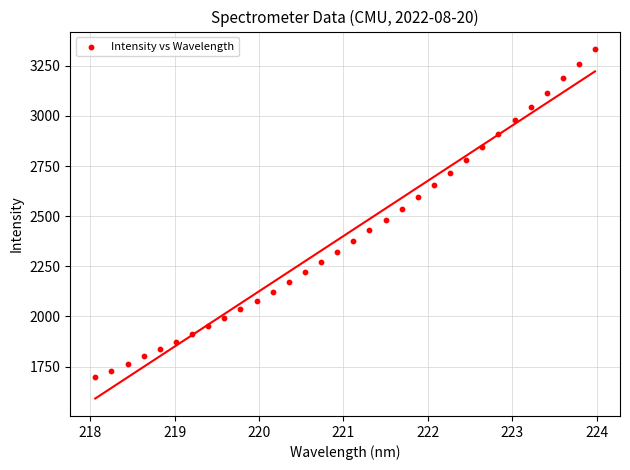

What is the range of X values (max minus min)?

5.9